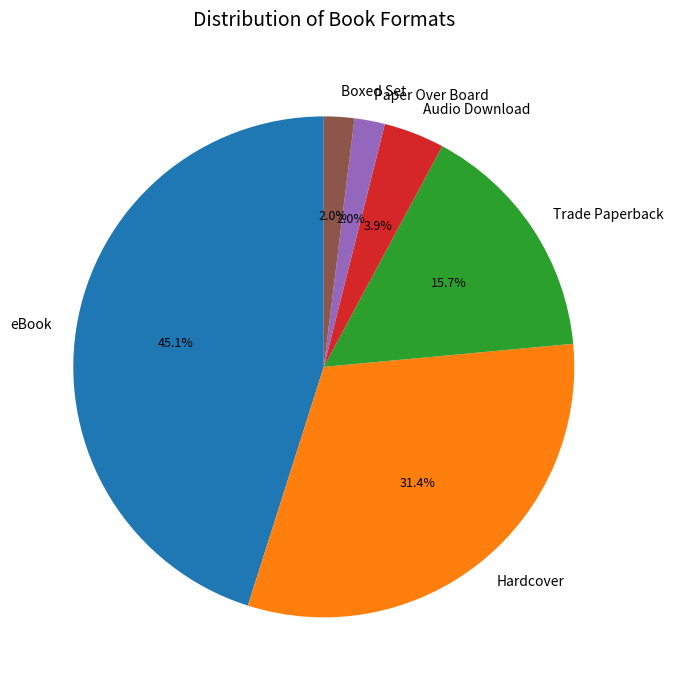

How many slices are in this pie chart?

6